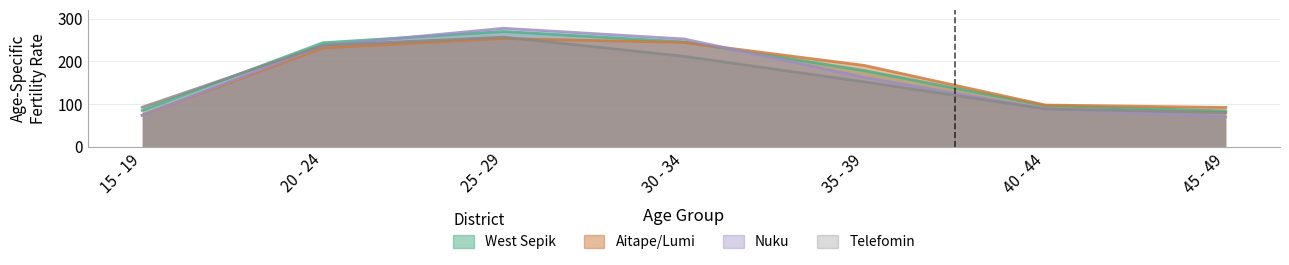

At which category is the sum across all series the highest?

25 - 29